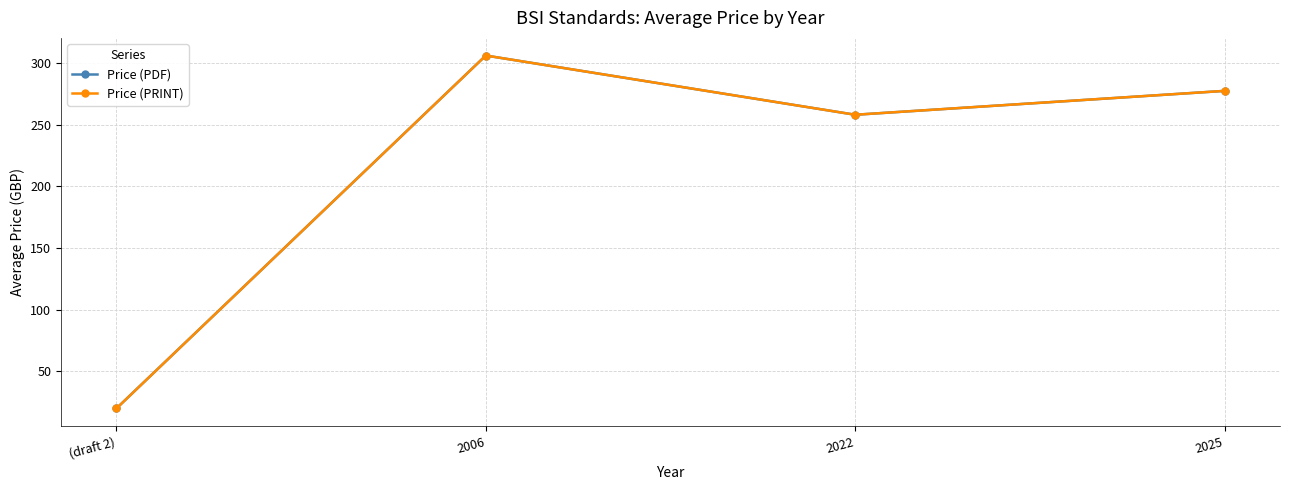

What is the label of the 2nd point from the left?

2006